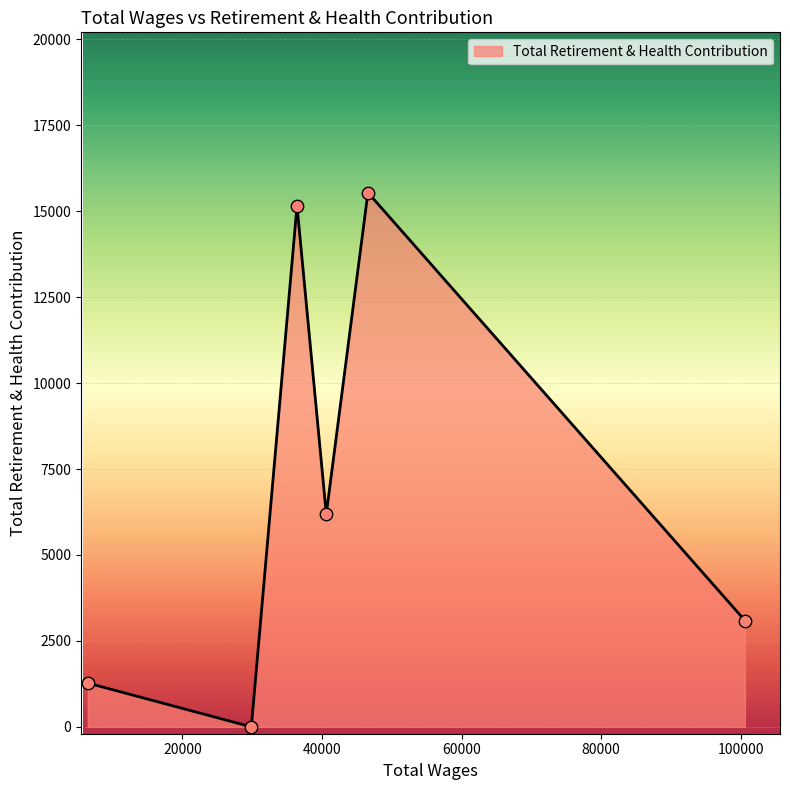

What is the greatest value displayed?

15540